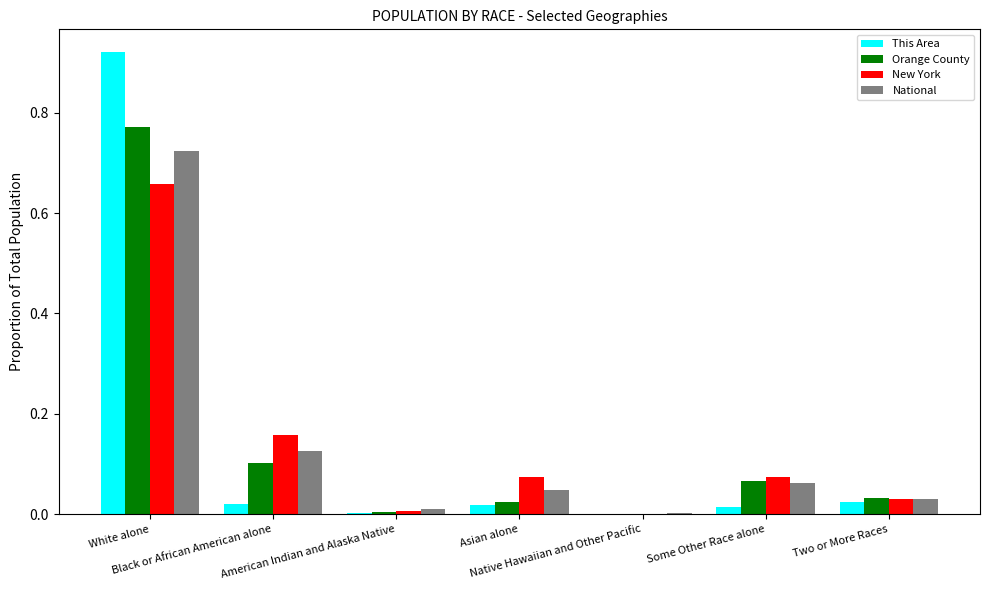

What is the greatest value displayed?

0.9